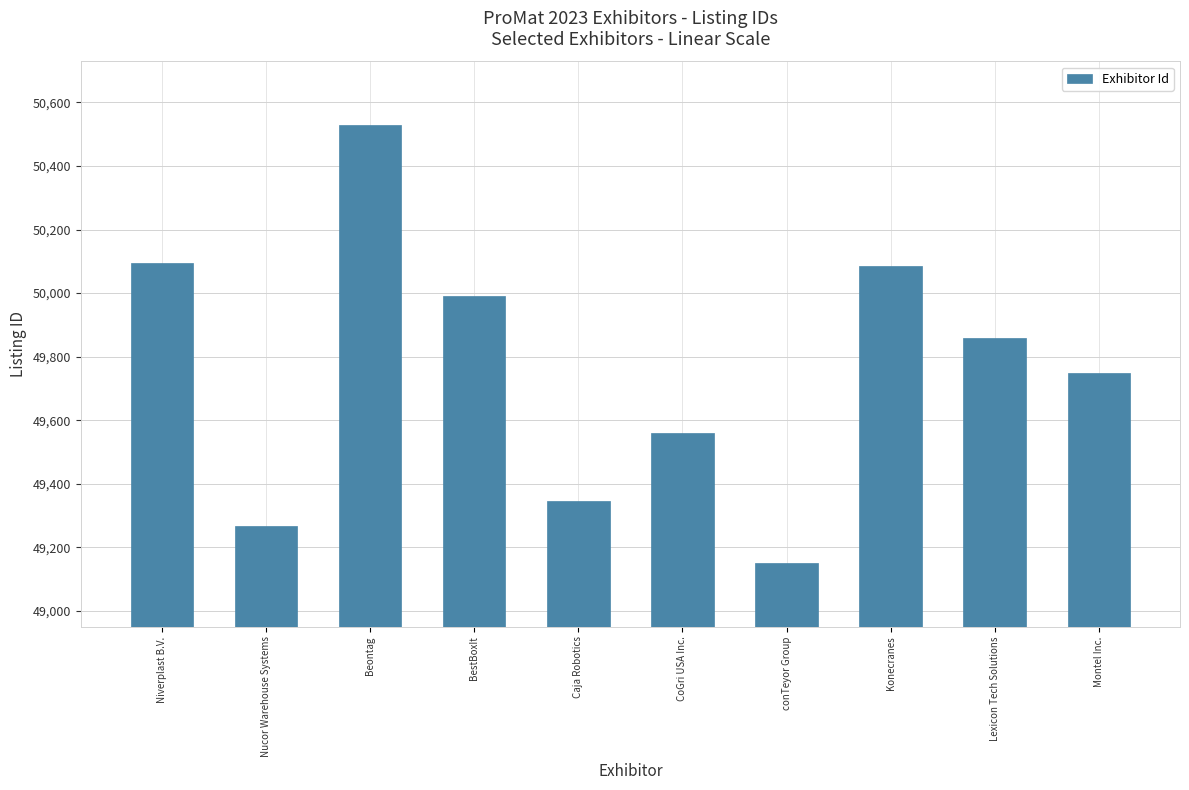

Reading left to right, list all the values displayed in this chart.

50096	49266	50529	49990	49345	49561	49150	50084	49858	49748